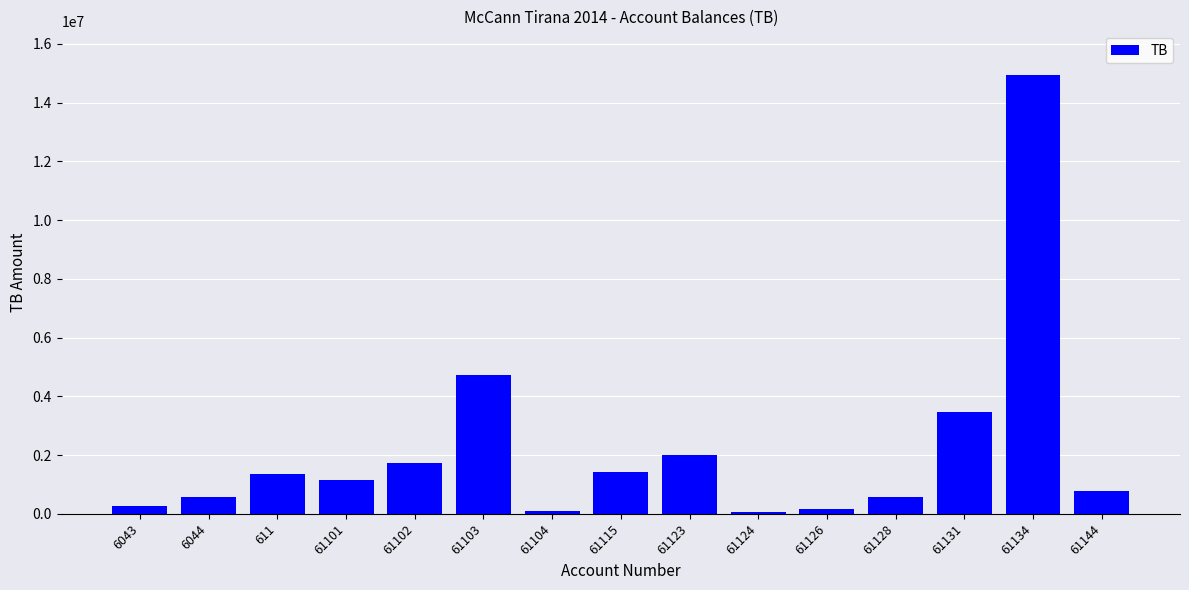

What is the difference between the maximum and minimum values?

14869345.6